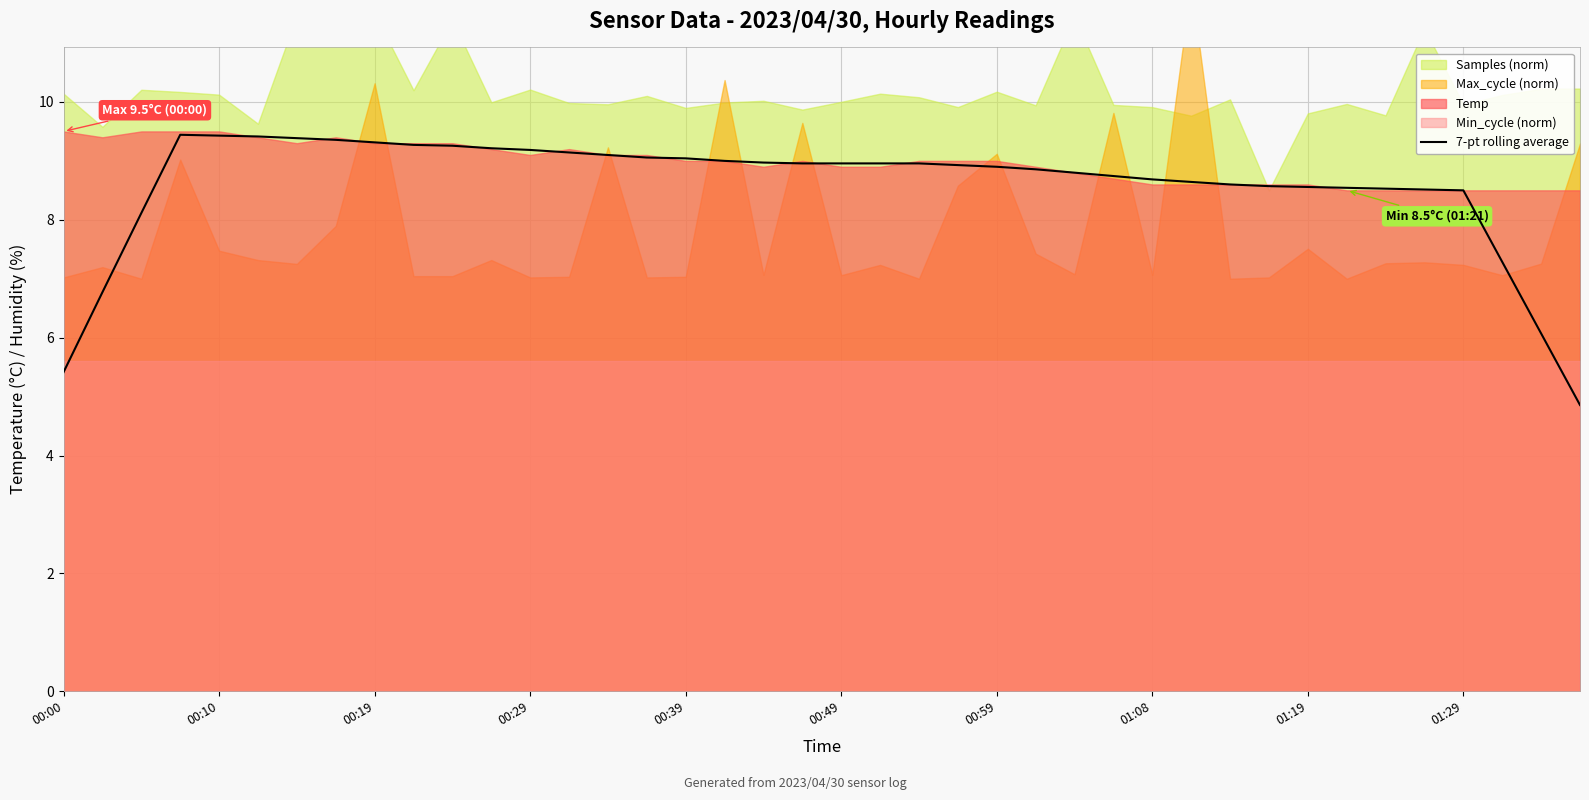

What is the smallest value displayed?

4.9